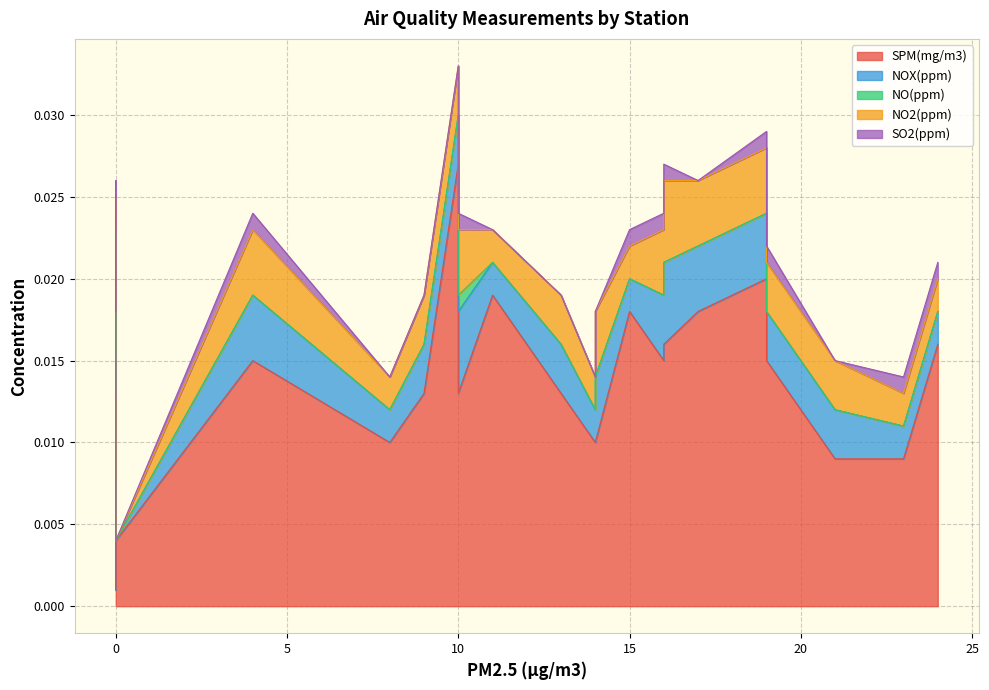

List the labels in order of NO(ppm) value, largest first.

0, 13, 0, 0, 16, 23, 4, 10, 0, 0, 16, 14, 10, 19, 9, 14, 11, 17, 13, 19, 24, 15, 21, 8